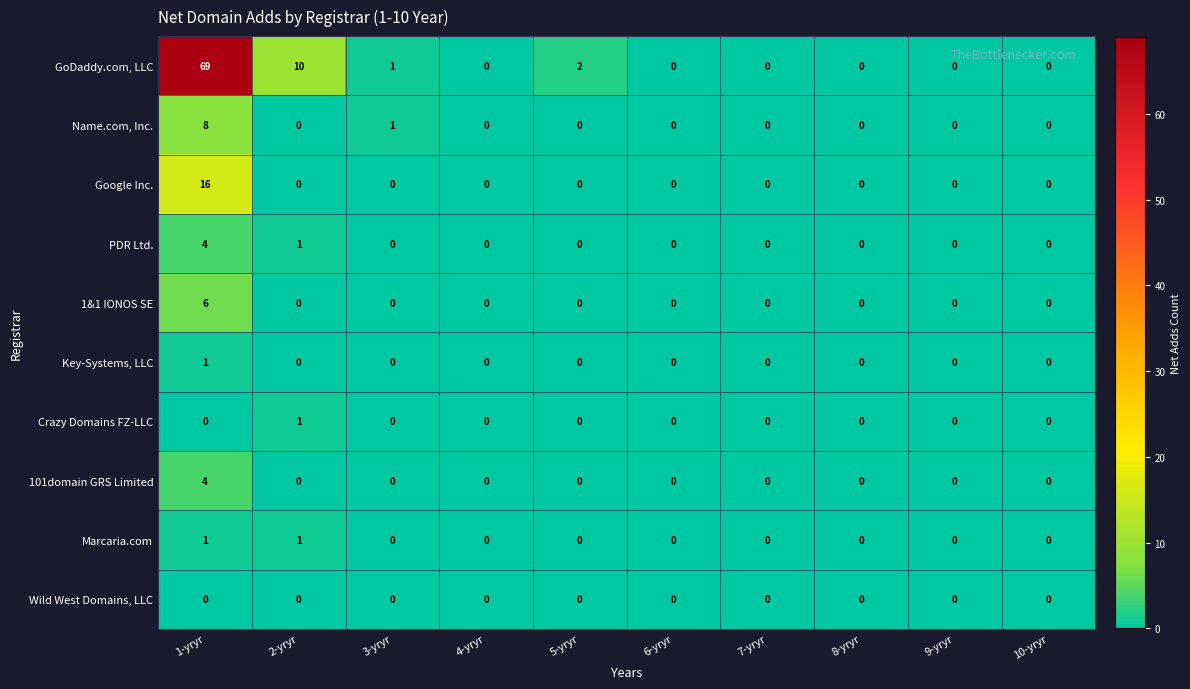

Which series has the widest spread of values?

GoDaddy.com, LLC